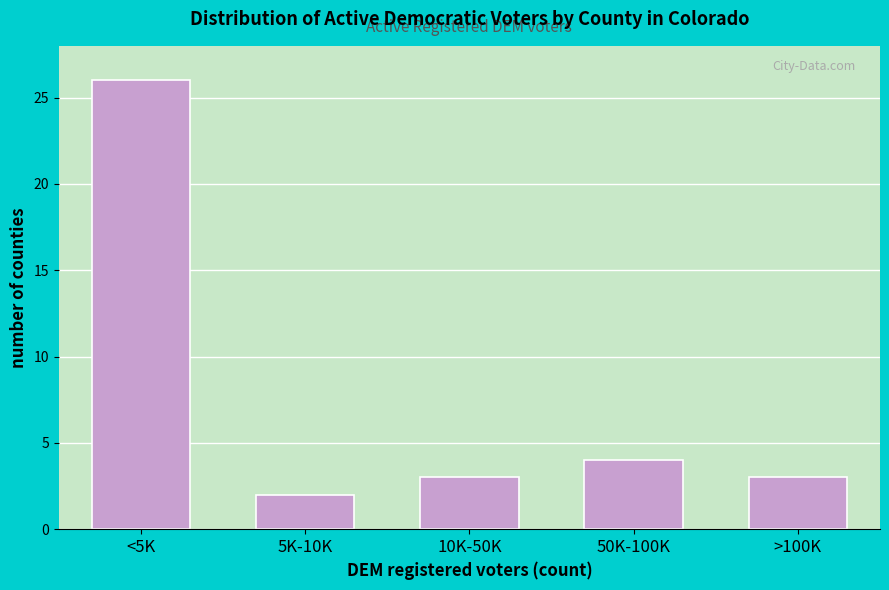

Reading right to left, what are all the values shown in this chart?

>100K=3	50K-100K=4	10K-50K=3	5K-10K=2	<5K=26